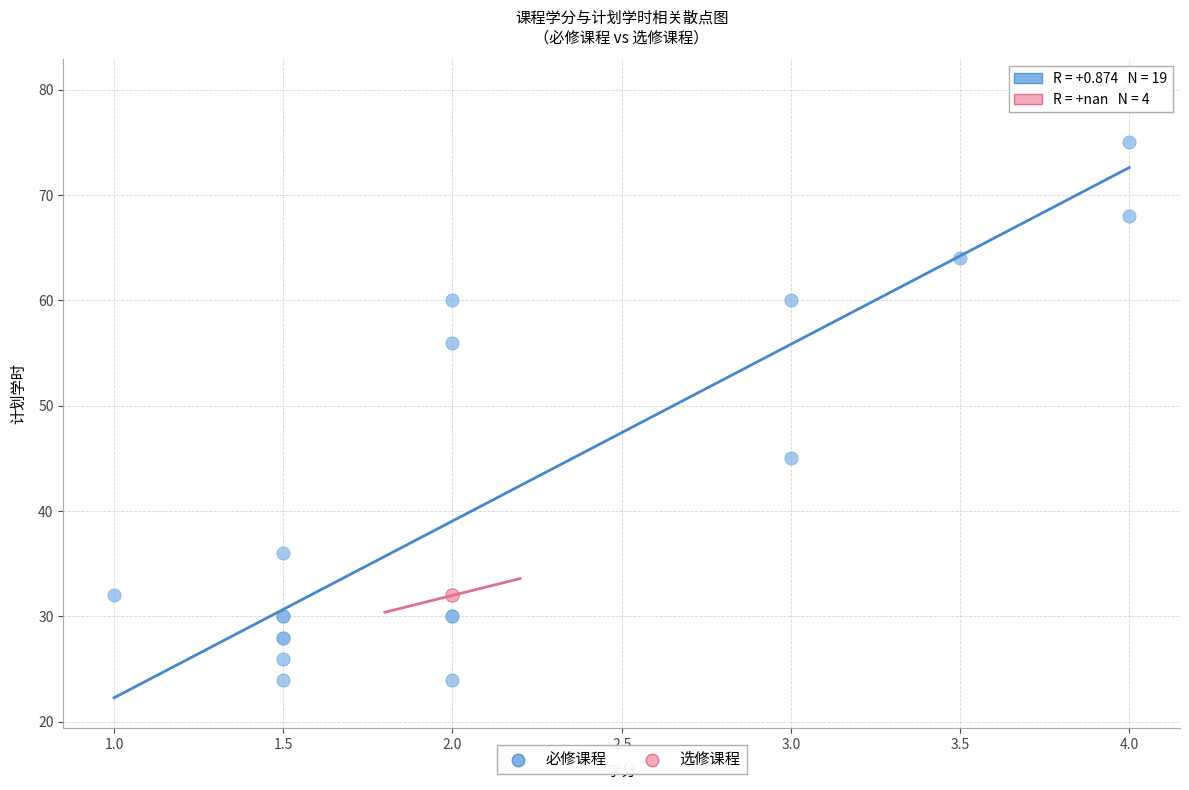

Which series reaches the minimum Y coordinate?

必修课程